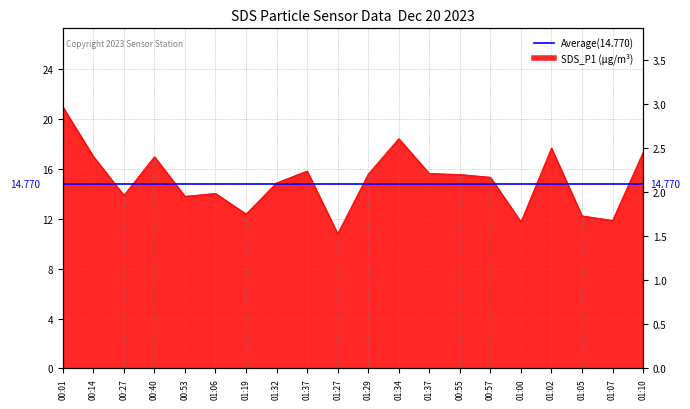

What is the minimum value shown in the chart?

10.8